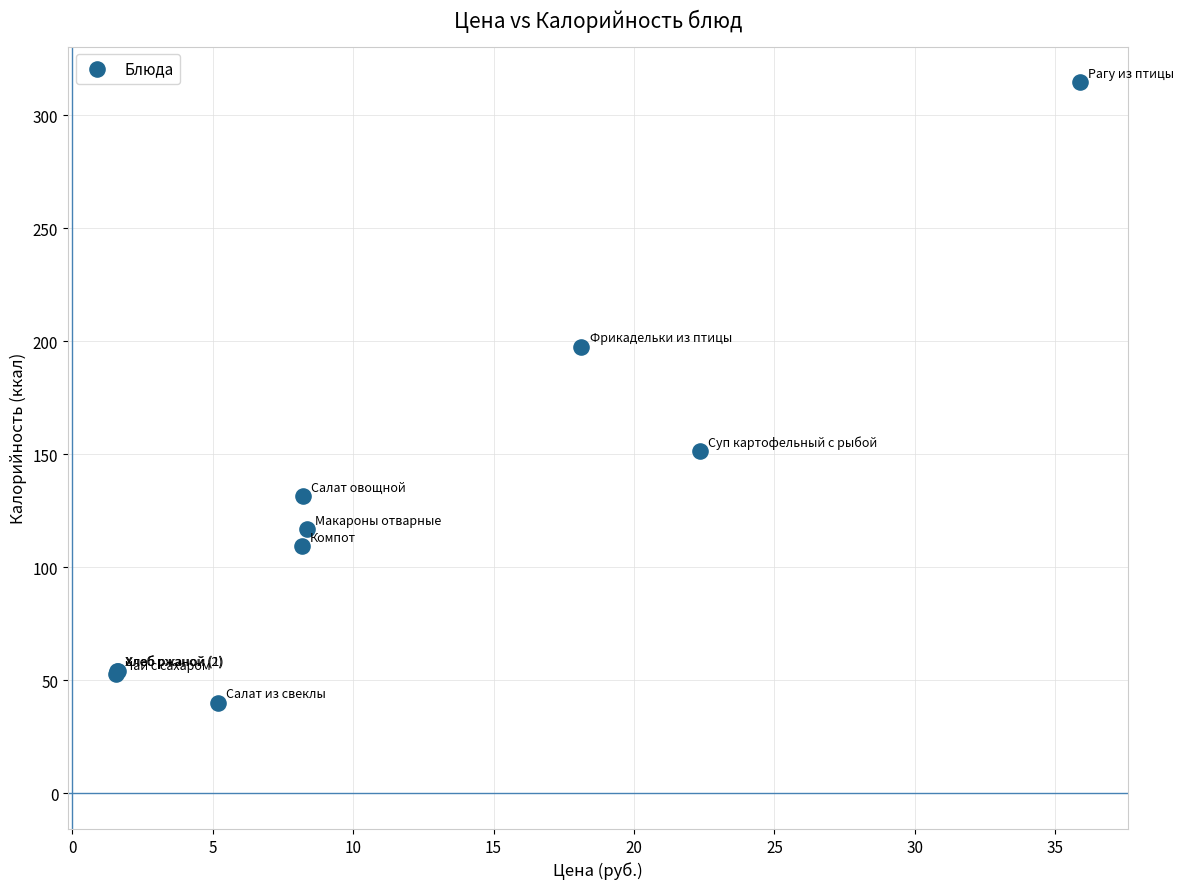

What Y value in the scatter plot is closest to 177?

197.6